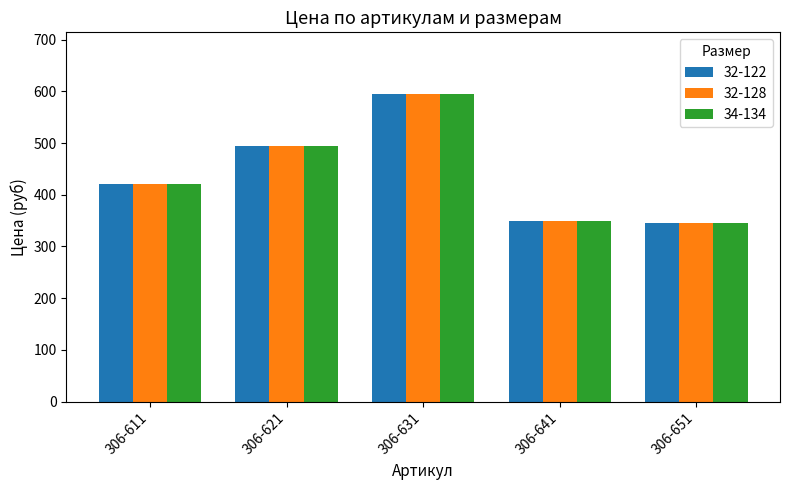

Read the 34-134 value at 306-641.

350